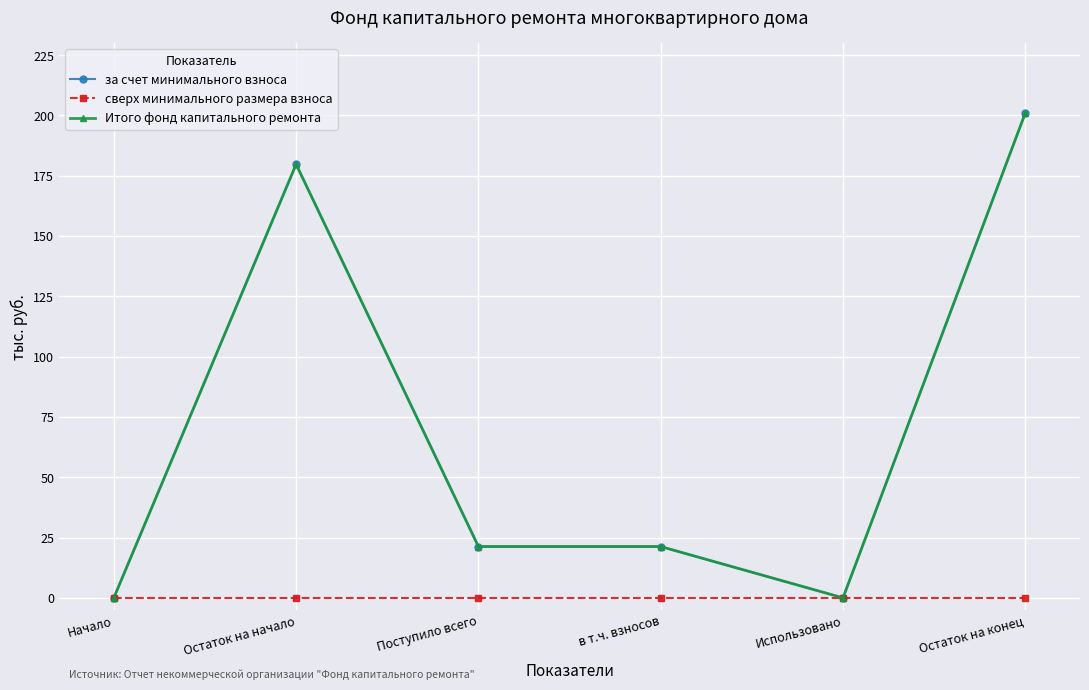

Does the chart have visible grid lines?

Yes